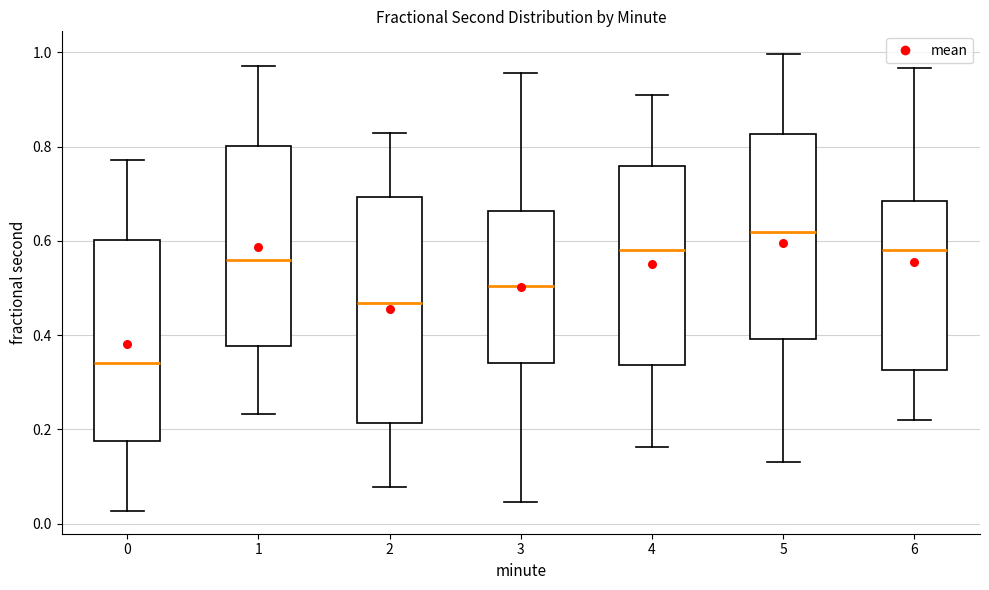

Which box has the lowest median line?

0